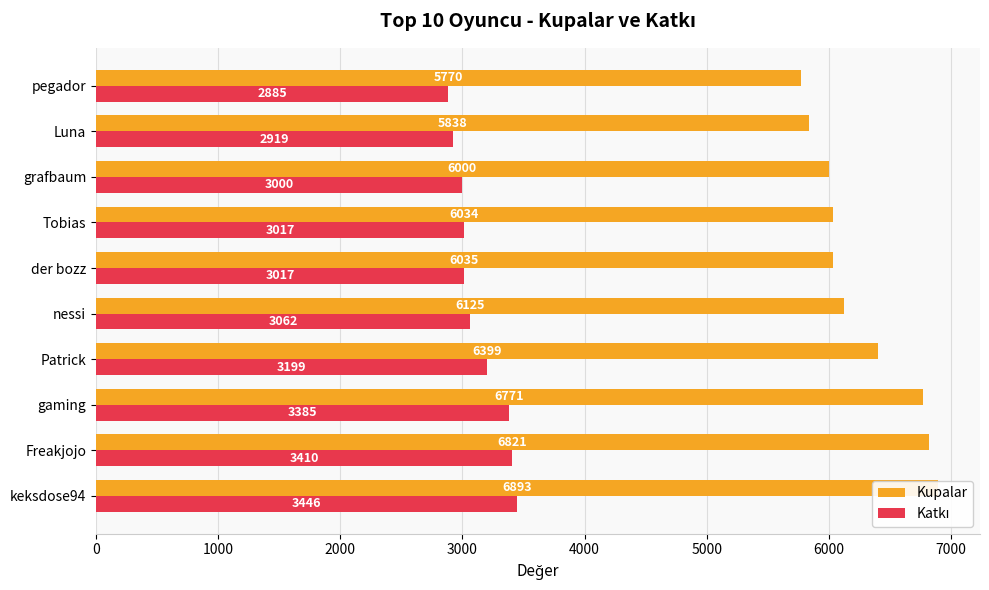

At how many categories does at least one series exceed 5278?

10